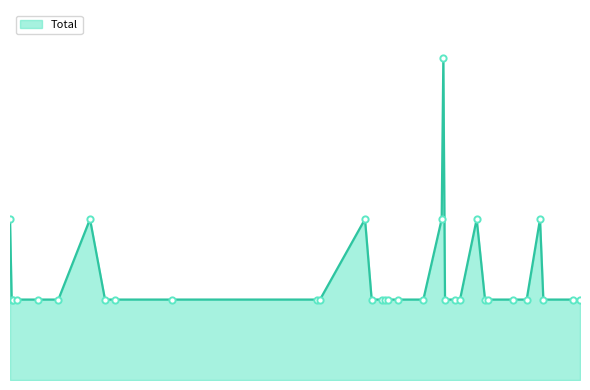

Does the chart have visible grid lines?

No